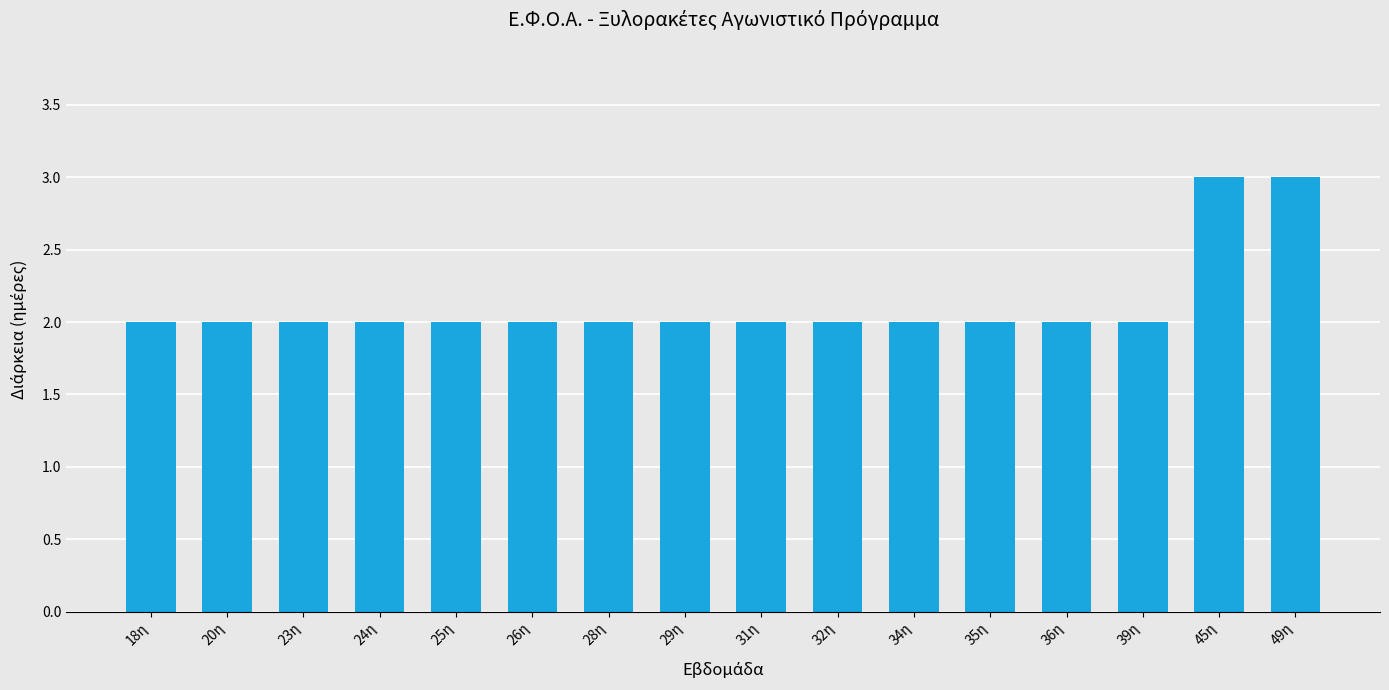

True or false: the data shows 5 at 49η.

False